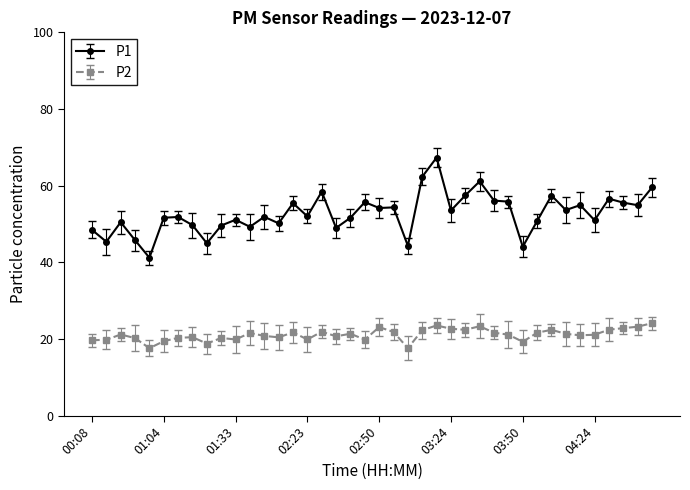

True or false: P1 has more than 0 points higher than both neighbors.

True